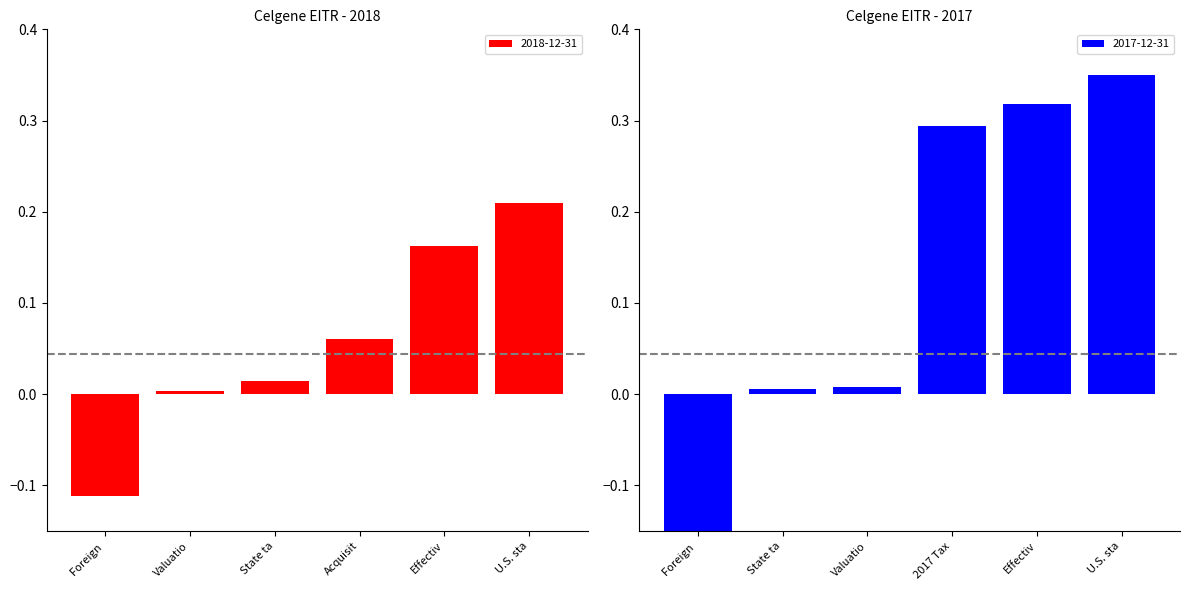

At which label does 2018-12-31 reach its peak?

U.S. sta